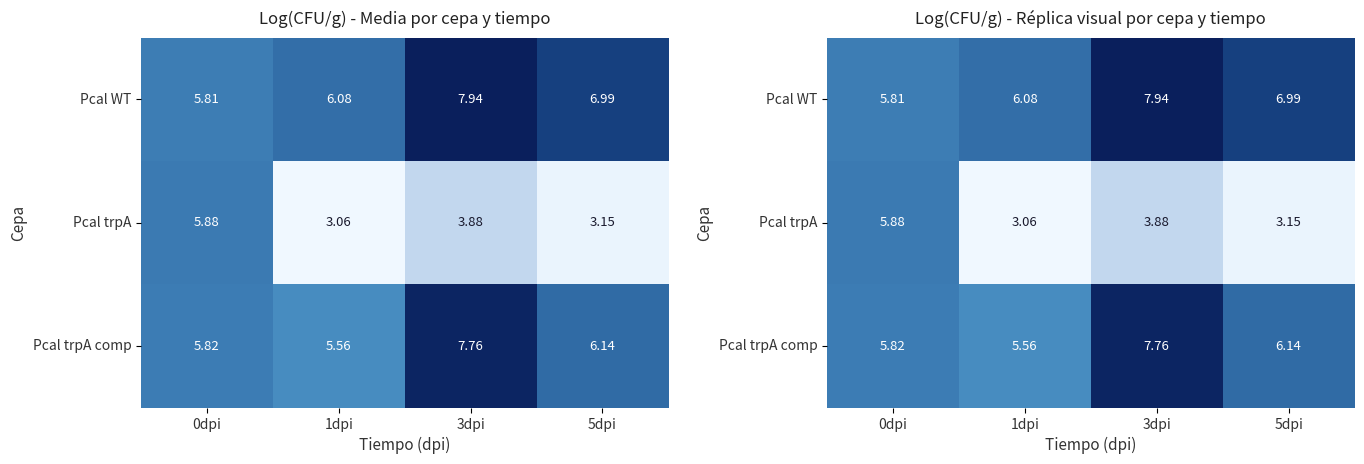

Which series has the widest spread of values?

Pcal trpA